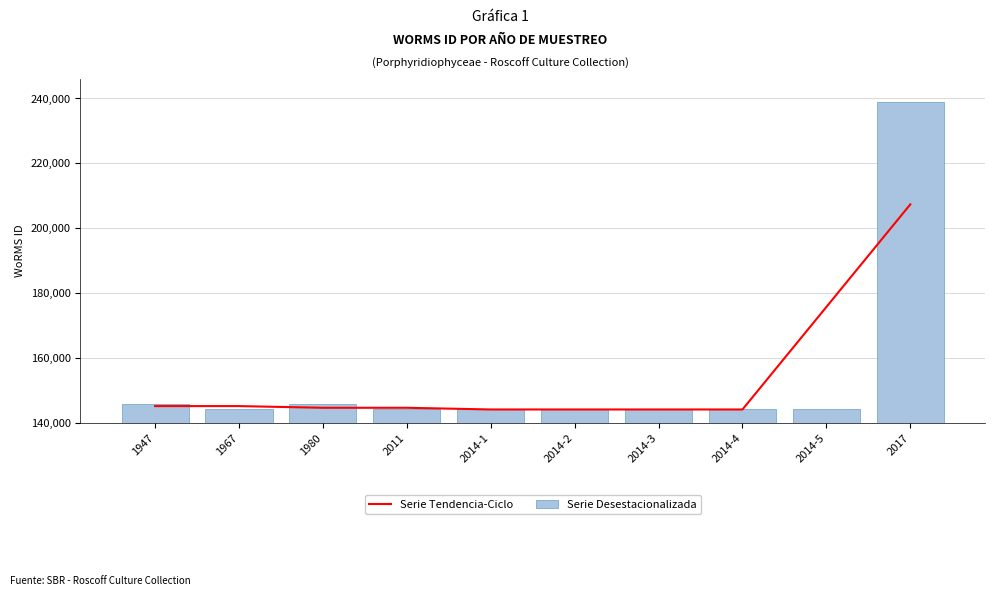

What is the total value across all series at 2014-4?

288454.0